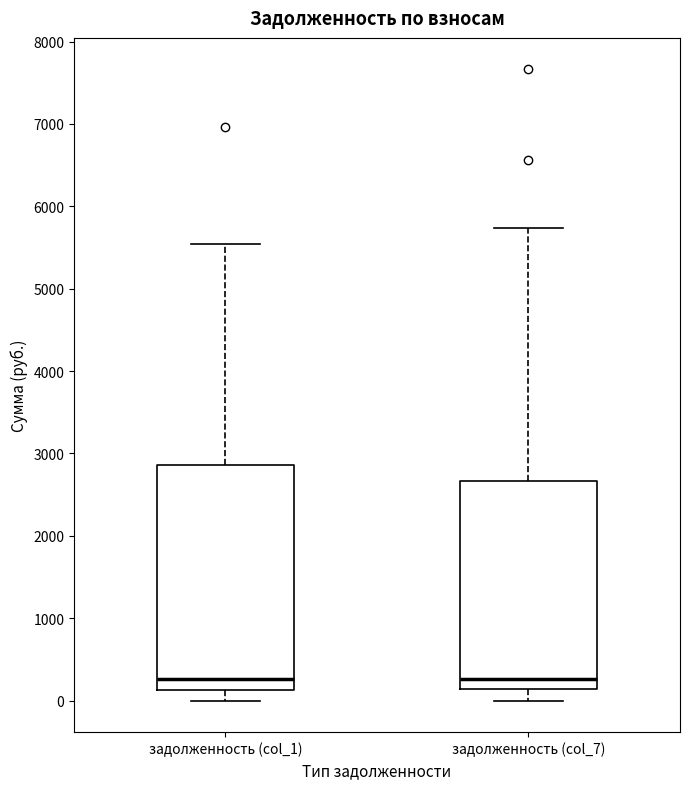

Reading left to right, read every box against the y-axis: the position of its median line, the range the box covers, and the ends of its whiskers. The values are not printed on the chart, so give them approximately, as read against the axis.

задолженность (col_1): median 300, box 100 to 2900, whiskers 0 to 5500
задолженность (col_7): median 300, box 100 to 2700, whiskers 0 to 5700